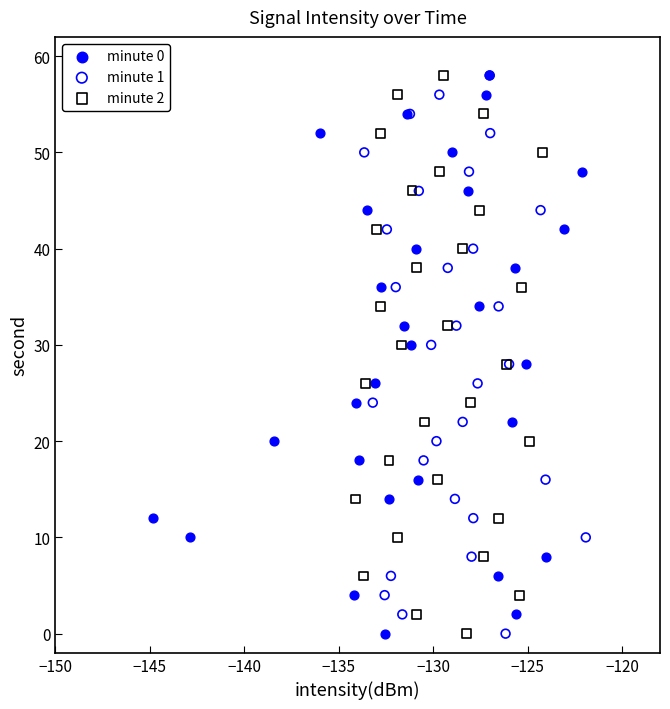

What are all the series names shown in the legend?

minute 0, minute 1, minute 2